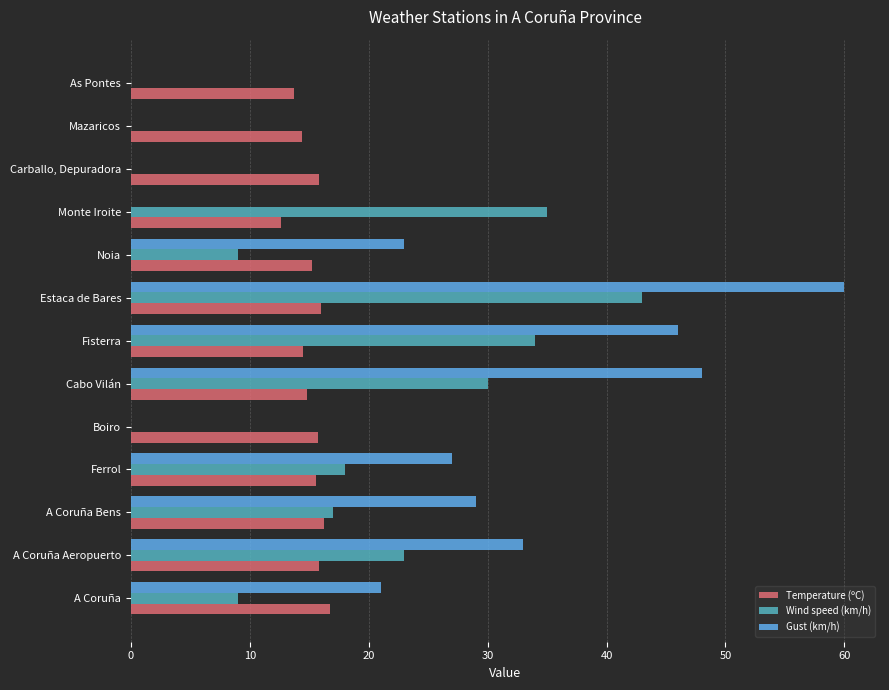

What is the sum of all Temperature (ºC) values?

197.0